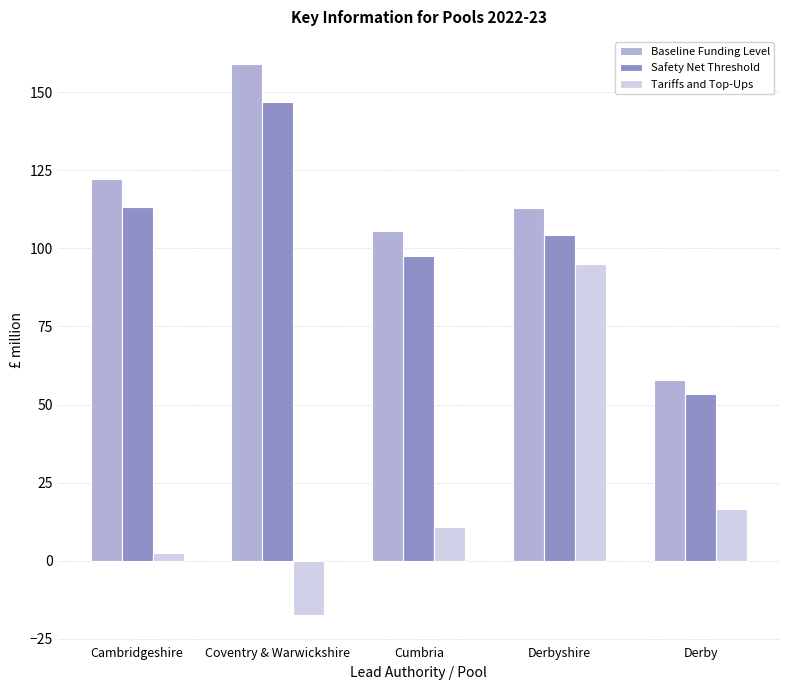

What is the sum of the Safety Net Threshold values at Derbyshire and Cumbria?

202.0